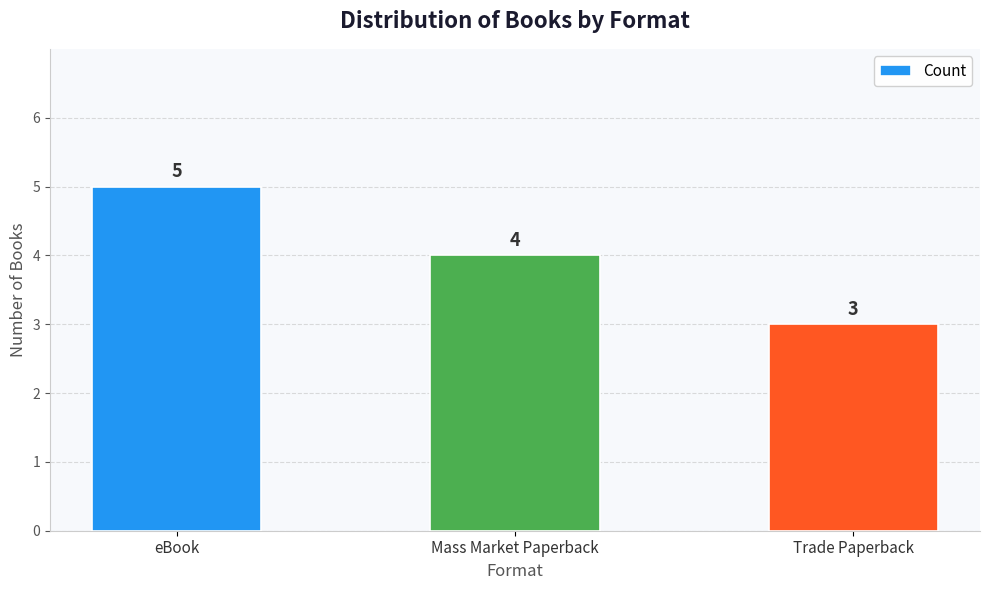

Is it true that the value at eBook is 2?

False